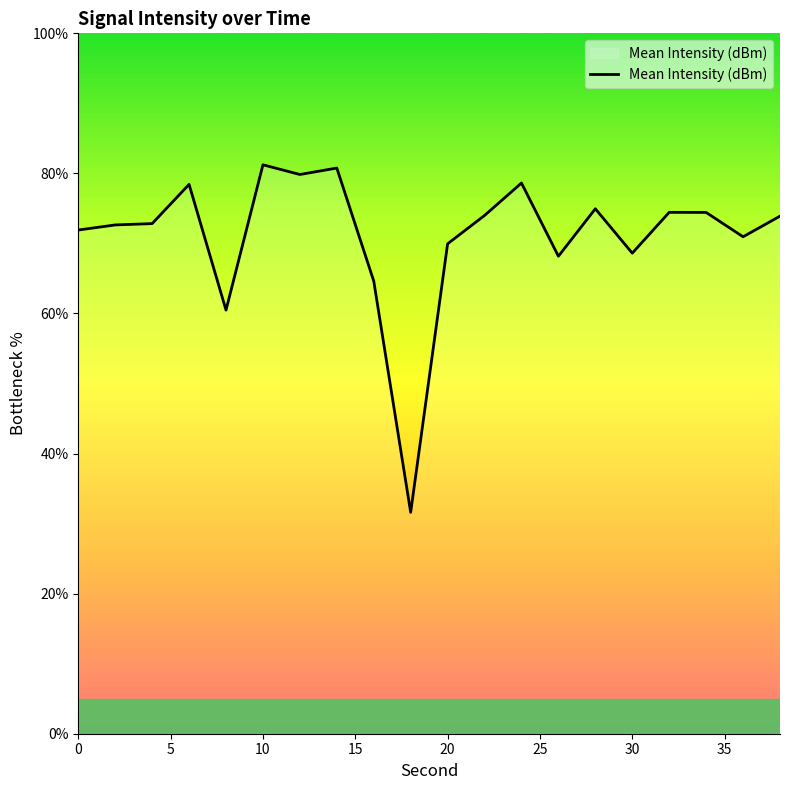

What is the difference between the maximum and minimum values?

49.6